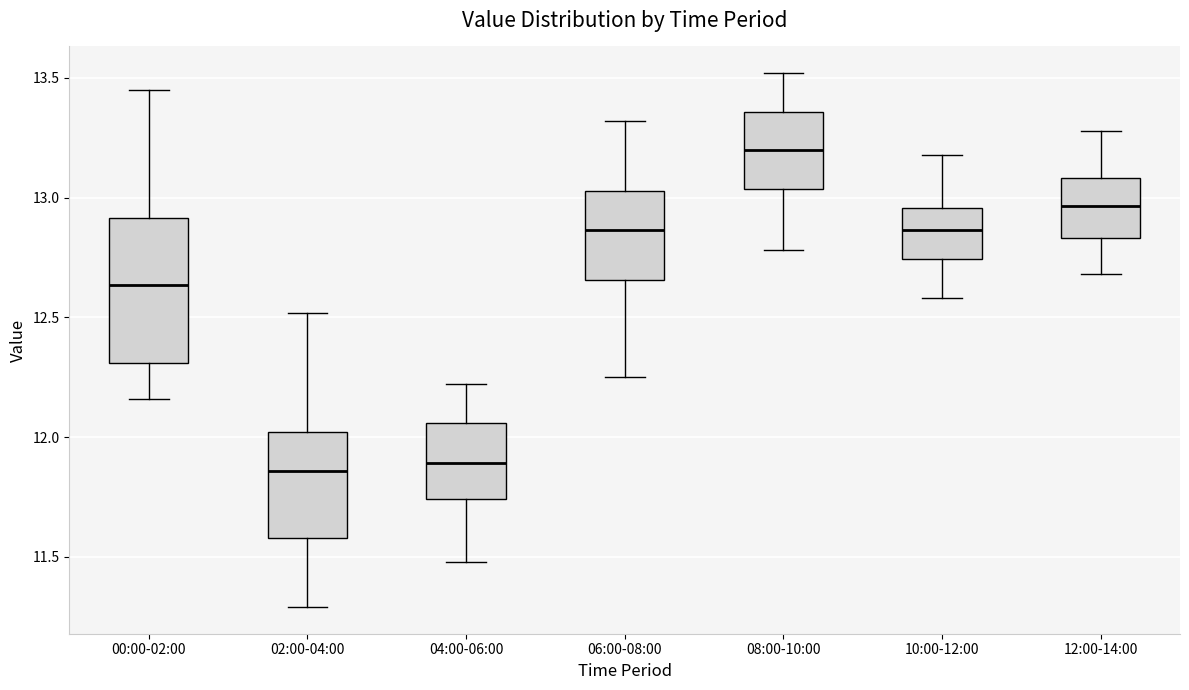

Comparing the boxes themselves (not the whiskers), which one is the tallest?

00:00-02:00